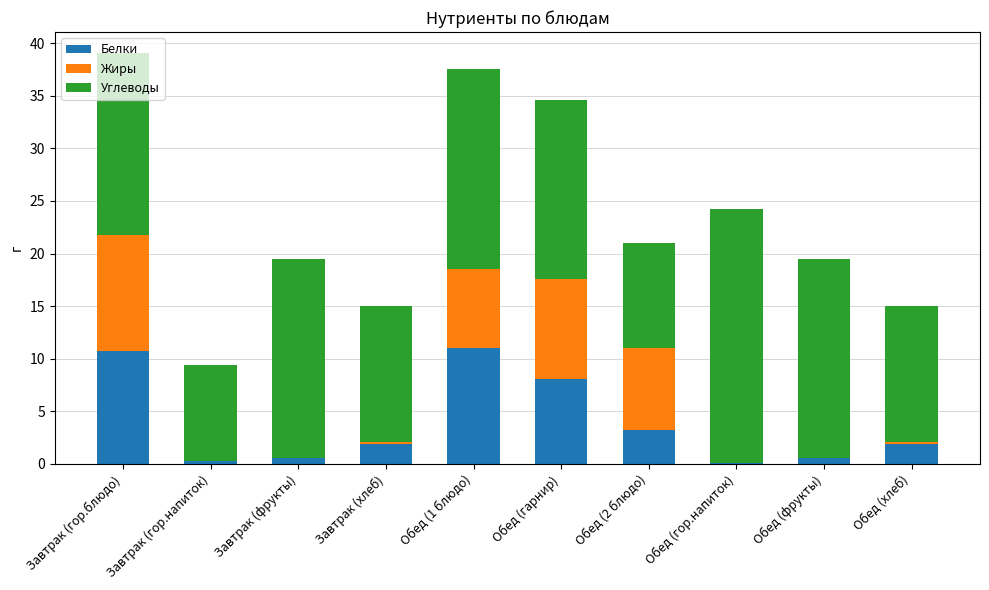

What is the total value across all series at Обед (хлеб)?

15.0